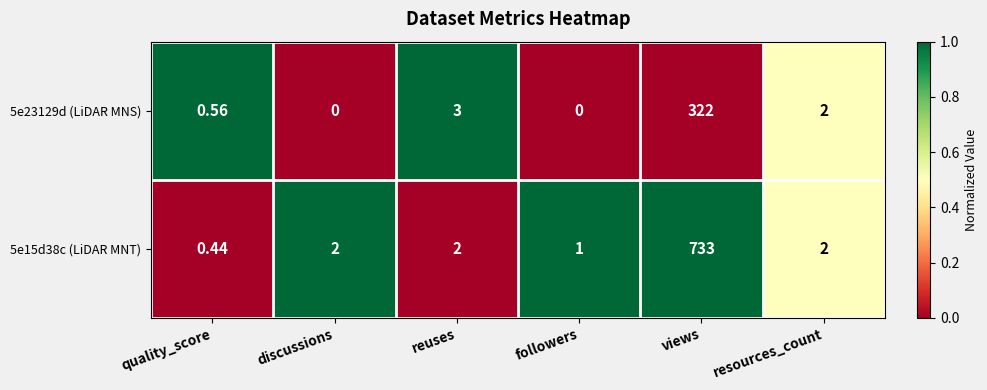

At which category does the chart reach its peak across all series?

views